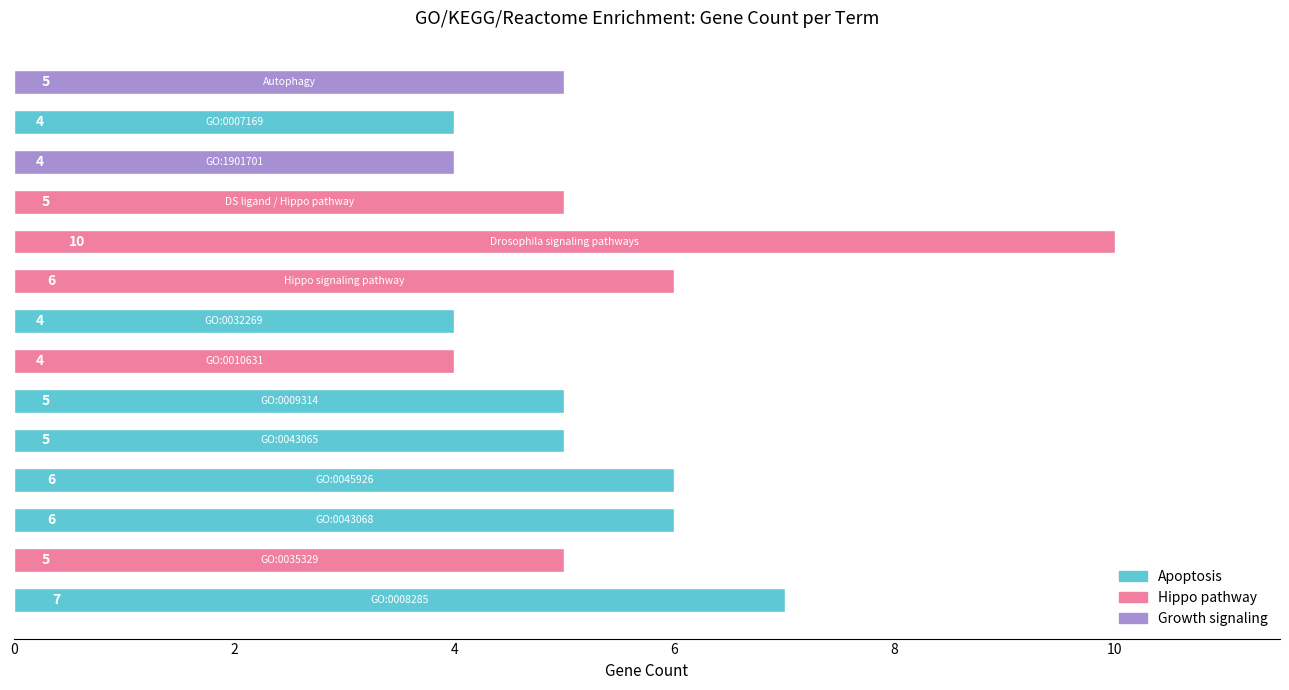

What is the average value?

5